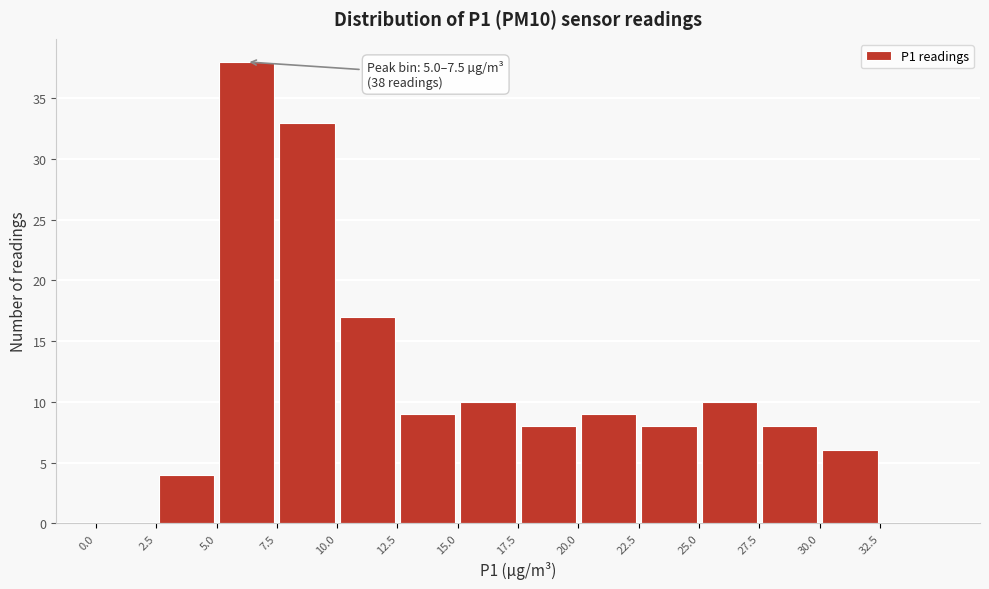

Which range on the x-axis has the tallest bar?

5.0 to 7.5